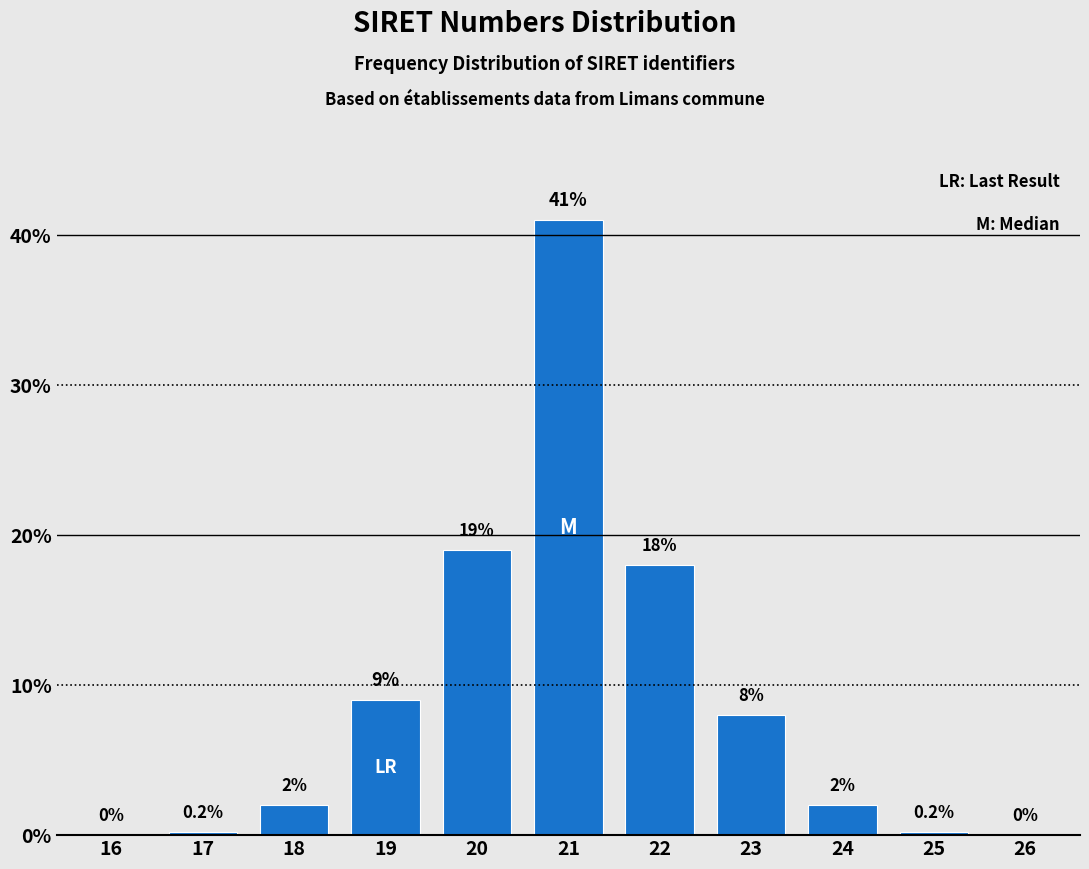

Reading right to left, transcribe all the data shown in this chart.

26=0.0	25=0.2	24=2.0	23=8.0	22=18.0	21=41.0	20=19.0	19=9.0	18=2.0	17=0.2	16=0.0